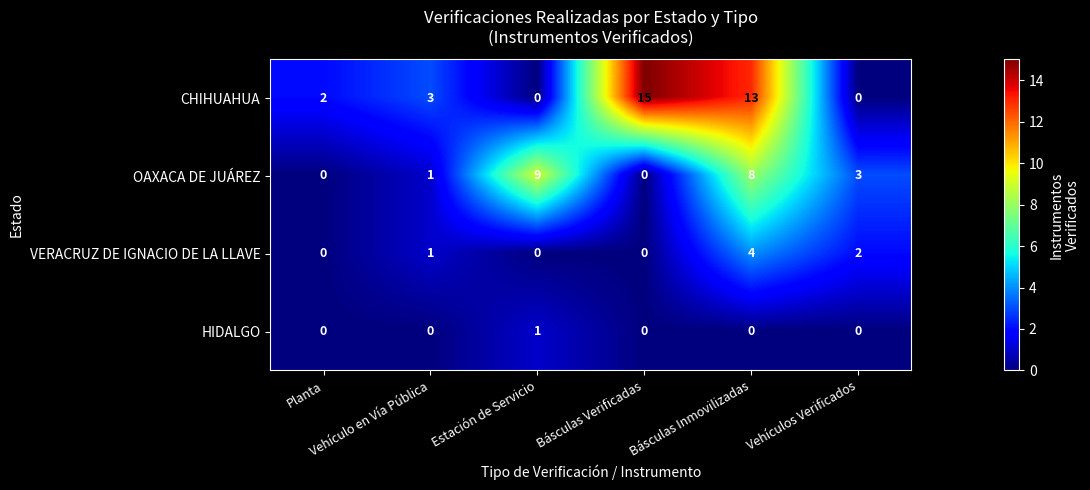

List the series in order of their overall mean, lowest first.

HIDALGO, VERACRUZ DE IGNACIO DE LA LLAVE, OAXACA DE JUÁREZ, CHIHUAHUA